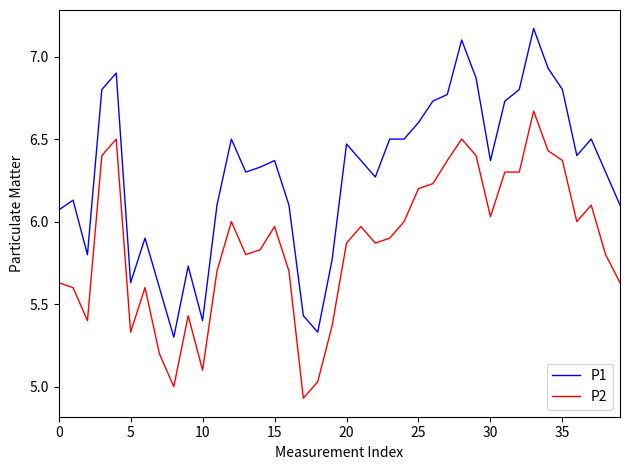

Rank the series by their maximum value, from highest to lowest.

P1, P2